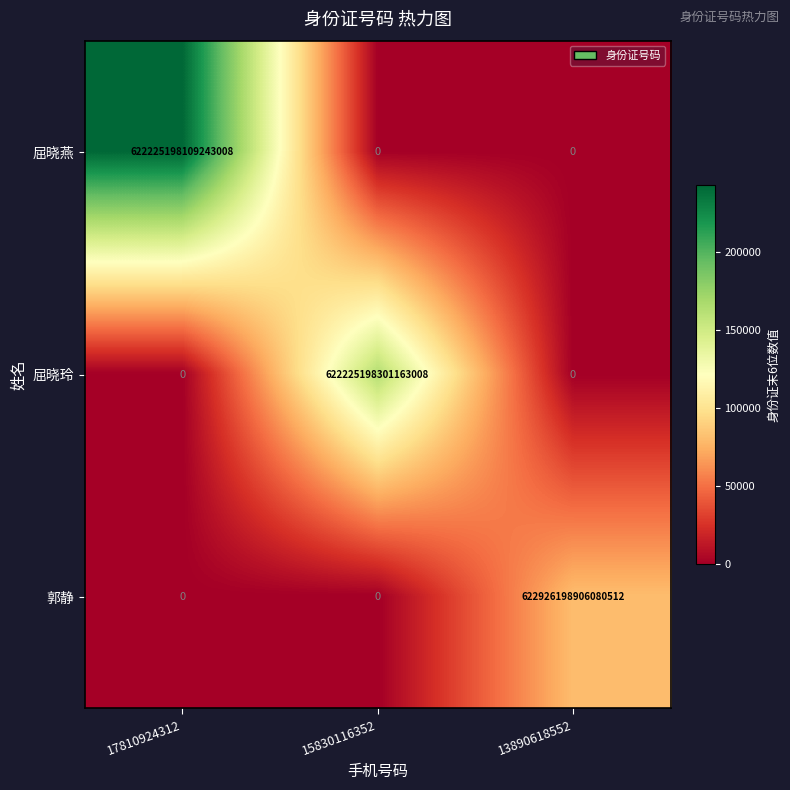

At which label is 郭静 closest to 311463099453040256?

17810924312